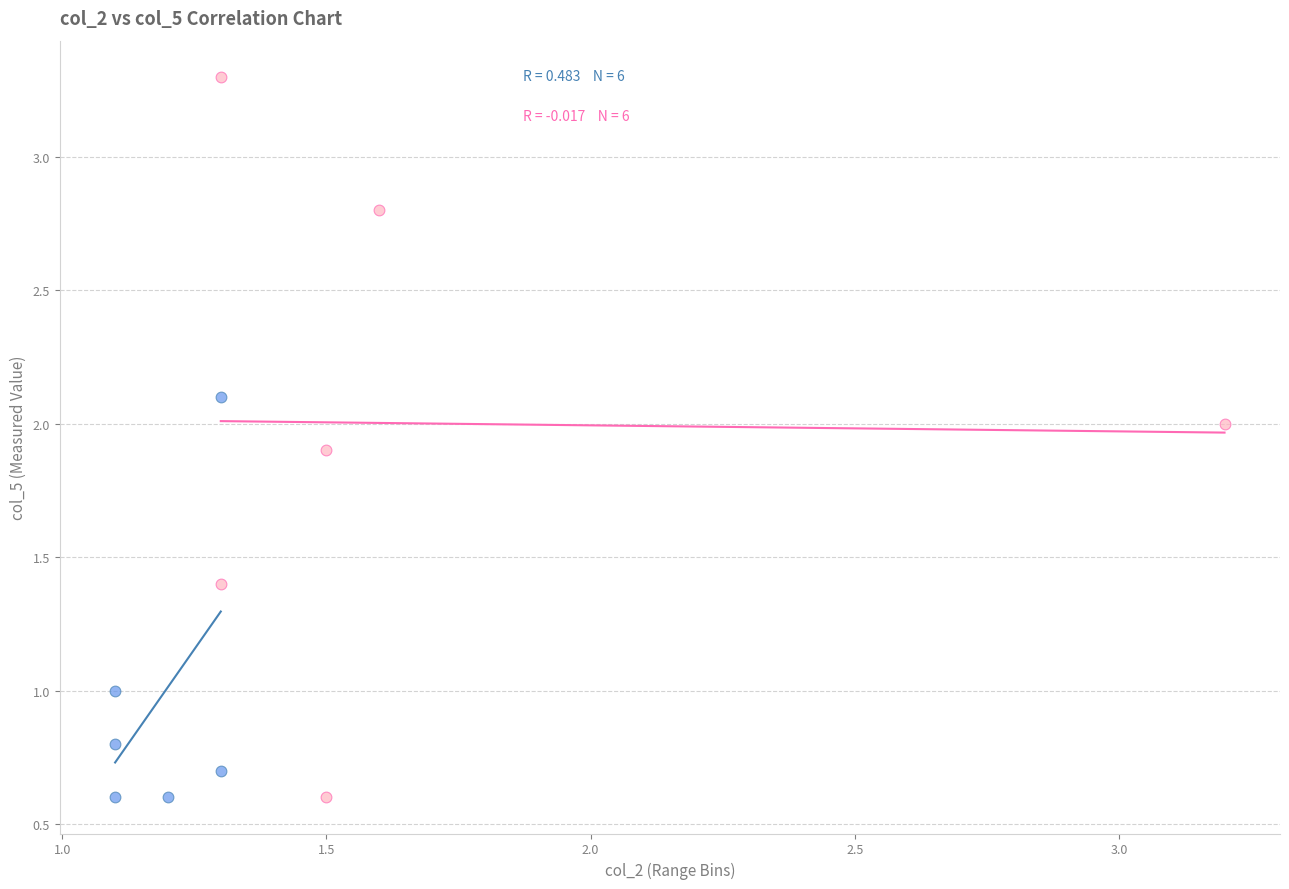

What are all the series names shown in the legend?

col_2 Group A, col_2 Group B